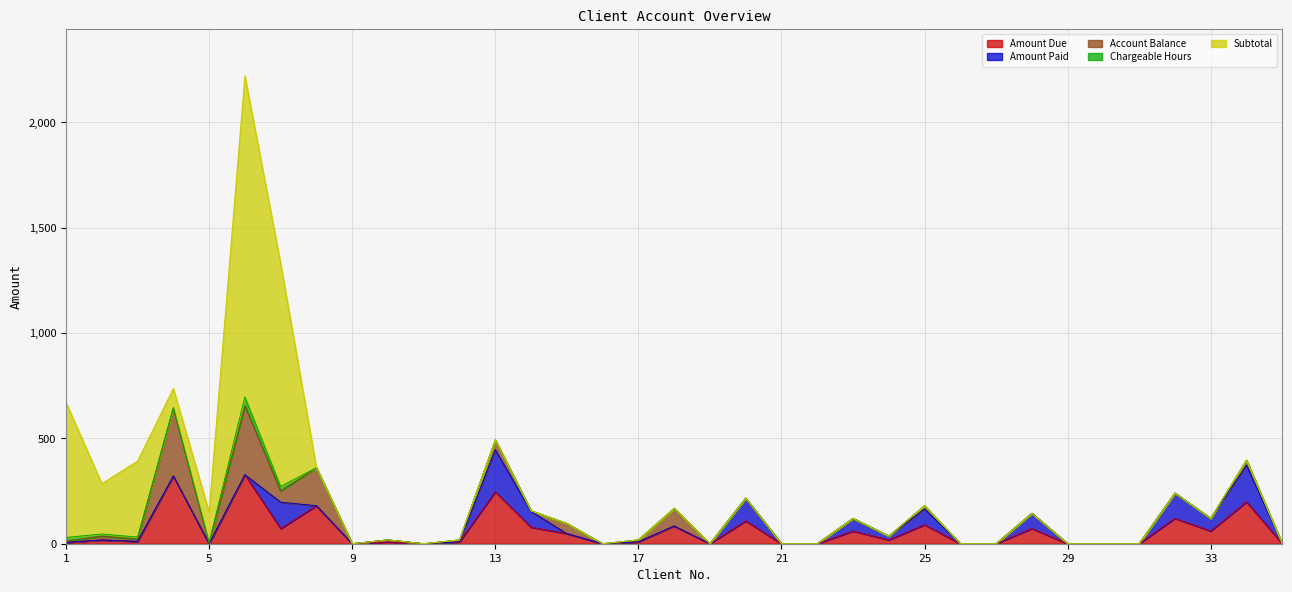

What is the maximum value for Amount Due?

327.5